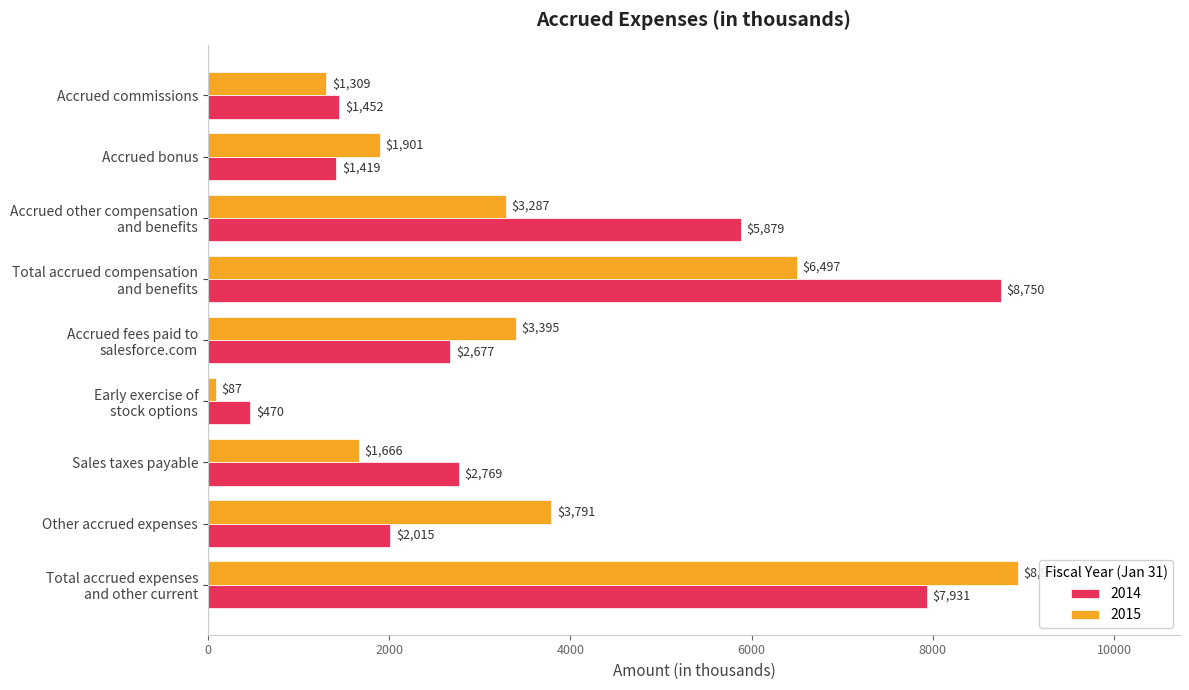

Where is 2014 nearest to the value 4610?

Accrued other compensation
and benefits